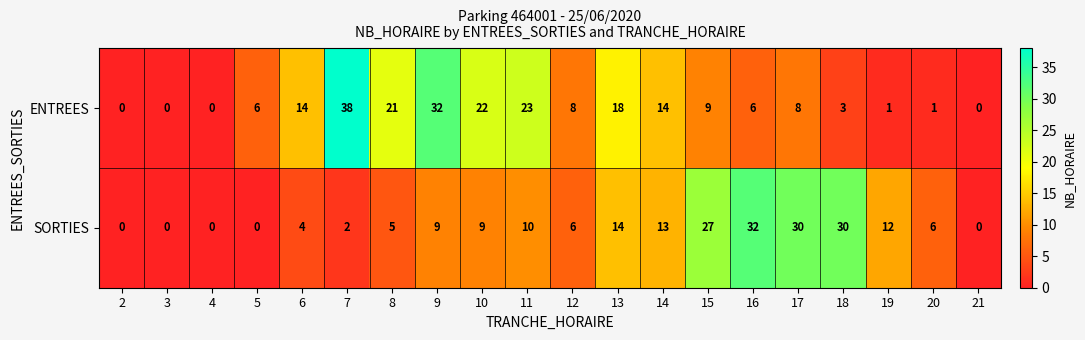

The SORTIES series shows 10 at 11. True or false?

True